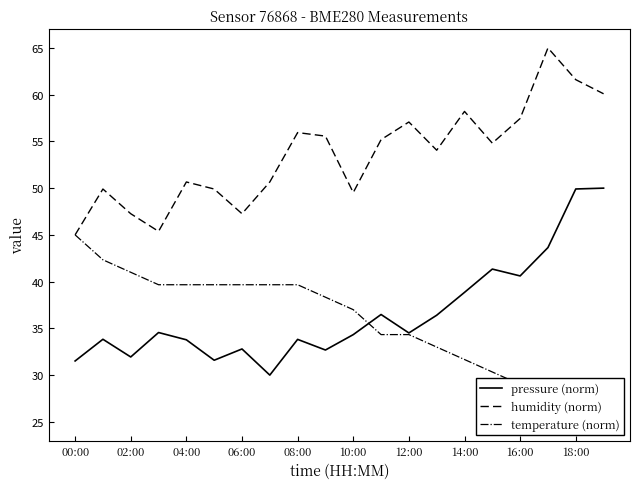

What is the minimum value shown in the chart?

25.0